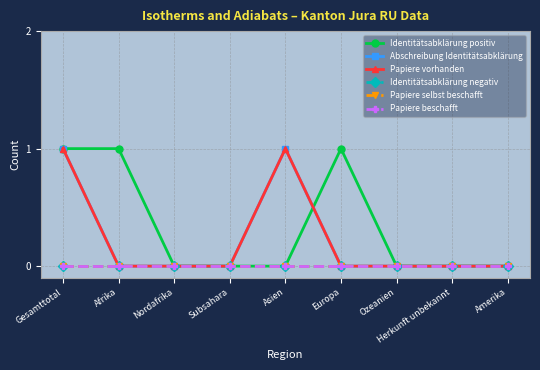

Is the value of Papiere selbst beschafft at Subsahara greater than the value of Abschreibung Identitätsabklärung at Amerika?

No